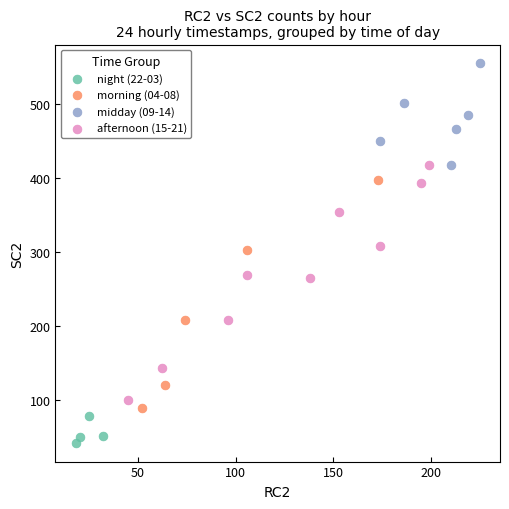

Which series contains the highest Y value?

midday (09-14)